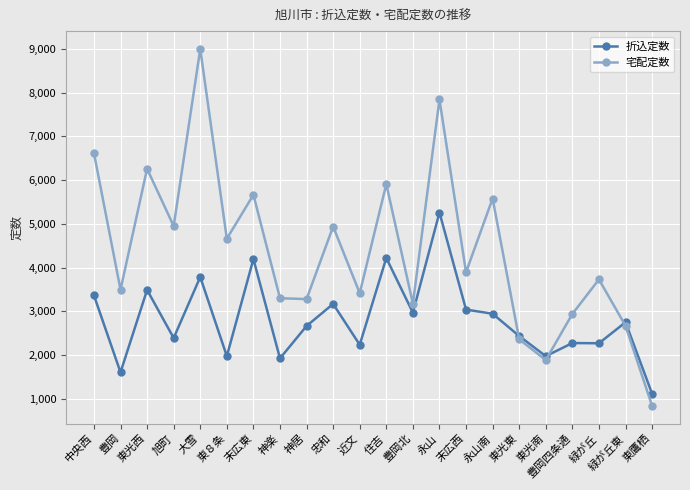

How many intersections are there between 宅配定数 and 折込定数?

3